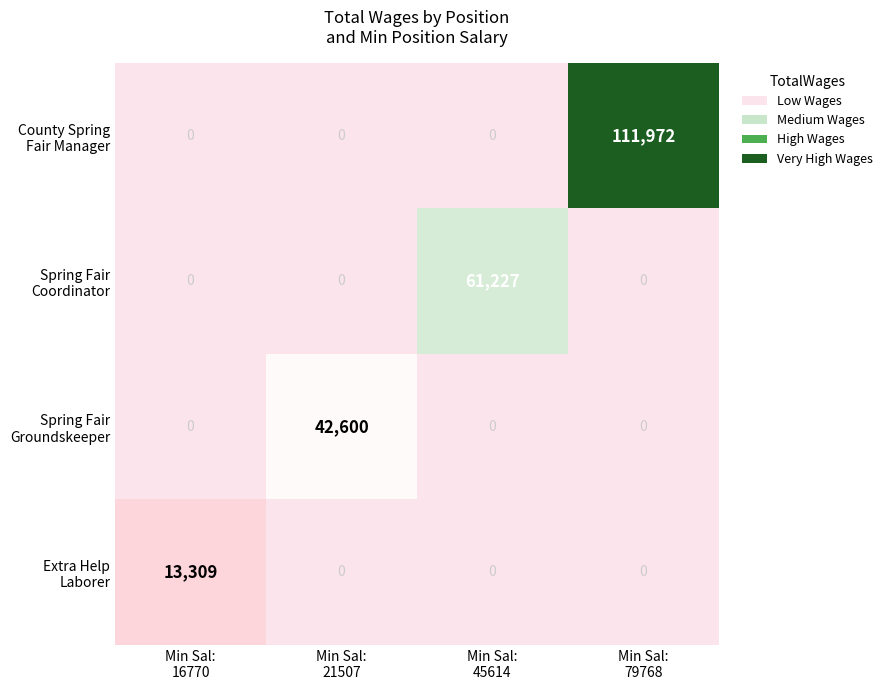

Count the number of data series in this chart.

4